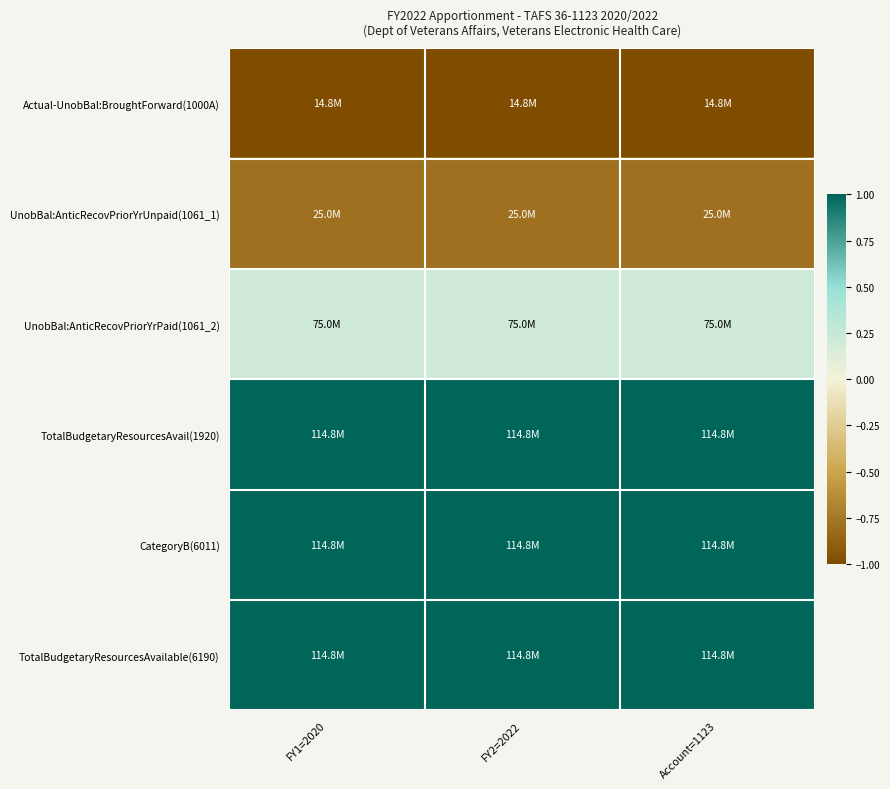

What is the greatest value displayed?

1.0